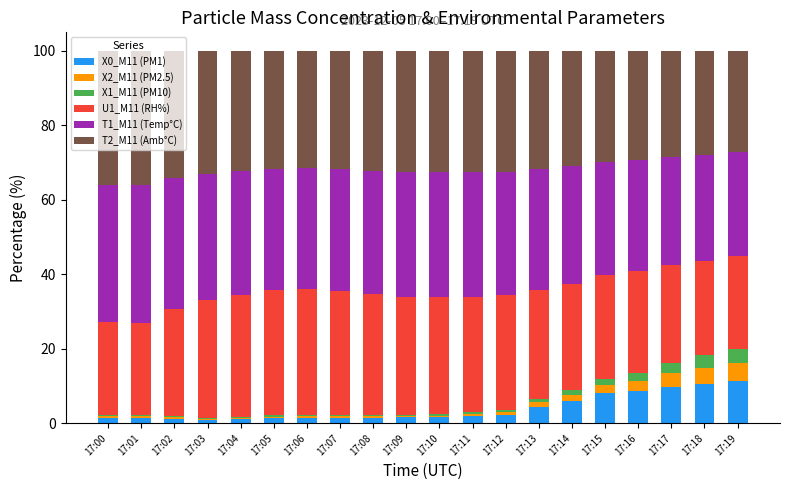

What is the total value across all series at 17:16?

100.0